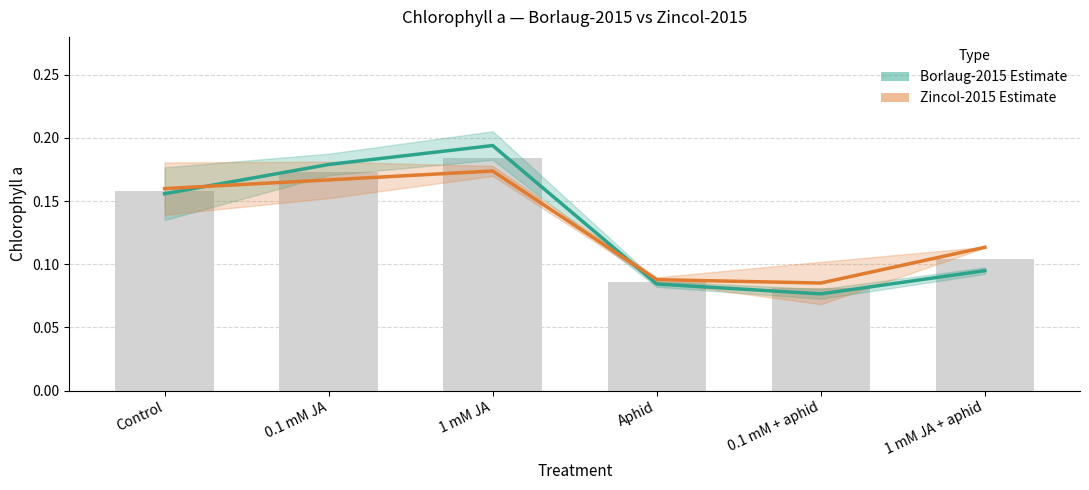

What is the difference between the maximum and second lowest values in the Zincol-2015 Estimate series?

0.1